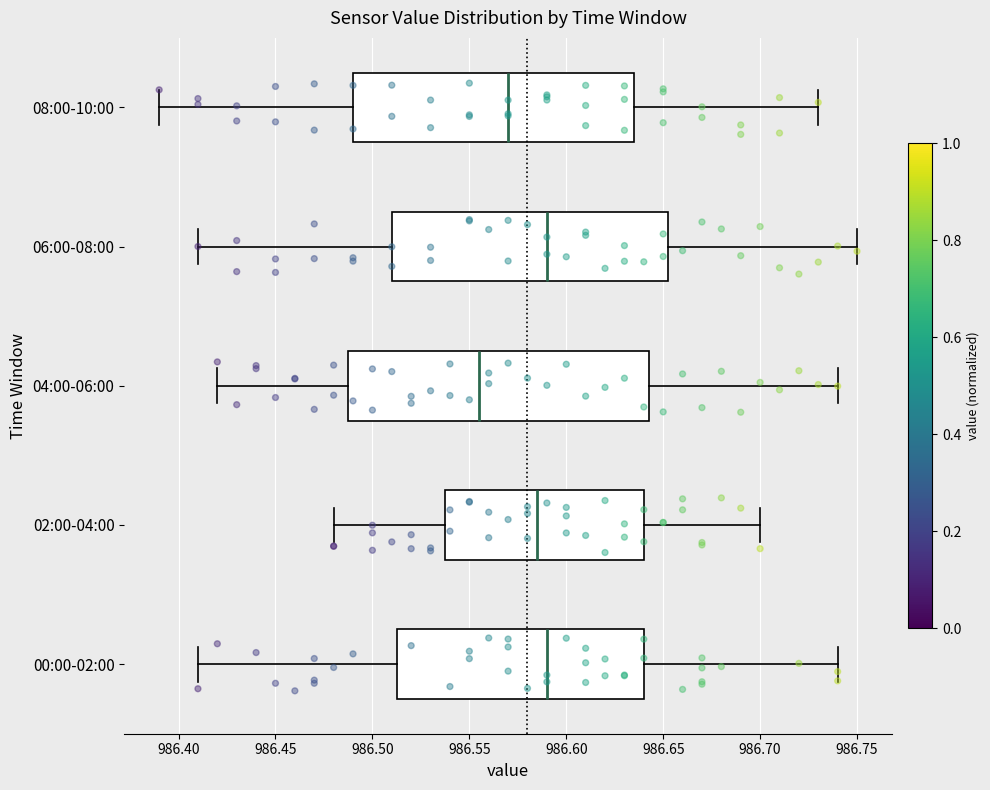

Reading bottom to top, transcribe this box plot: for each box, give where its median line is, the range the box spans, and where its two whiskers end, as read against the x-axis. The values are not printed on the chart, so give them approximately, as read against the axis.

00:00-02:00: median 986.590, box 986.515 to 986.640, whiskers 986.410 to 986.740
02:00-04:00: median 986.585, box 986.540 to 986.640, whiskers 986.480 to 986.700
04:00-06:00: median 986.555, box 986.490 to 986.645, whiskers 986.420 to 986.740
06:00-08:00: median 986.590, box 986.510 to 986.655, whiskers 986.410 to 986.750
08:00-10:00: median 986.570, box 986.490 to 986.635, whiskers 986.390 to 986.730